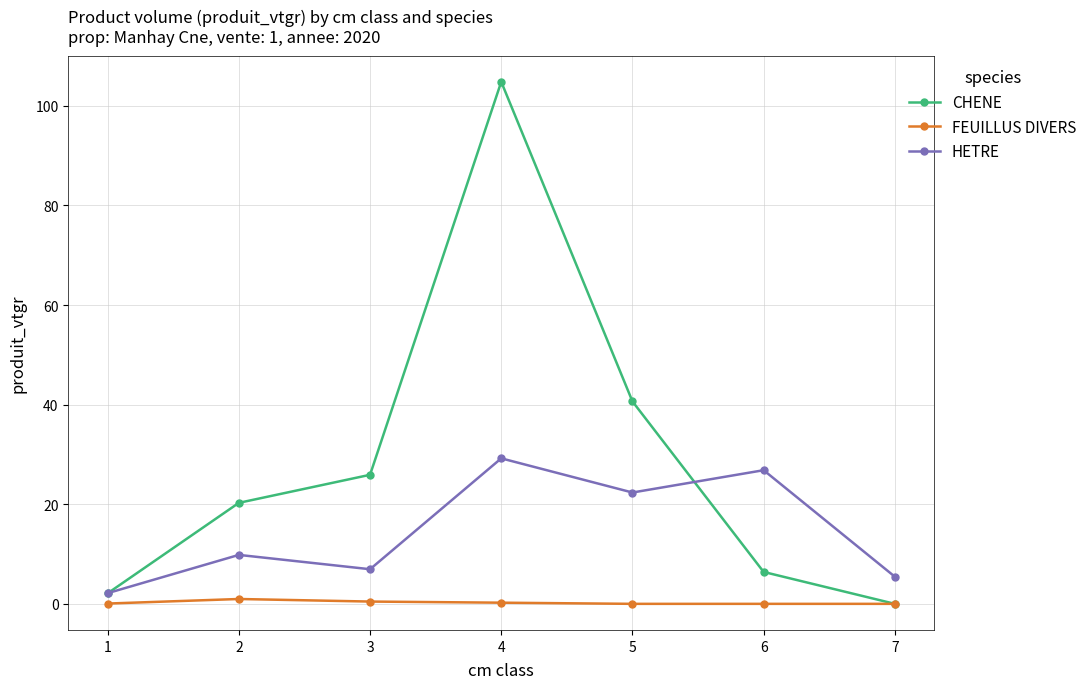

What is the total value across all series at 4?

134.3